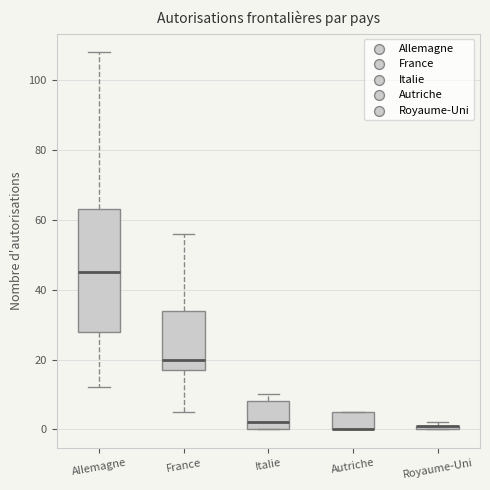

Where does the upper whisker of the box for Allemagne end on the y-axis? The values are not printed on the chart, so give them approximately, as read against the axis.

108